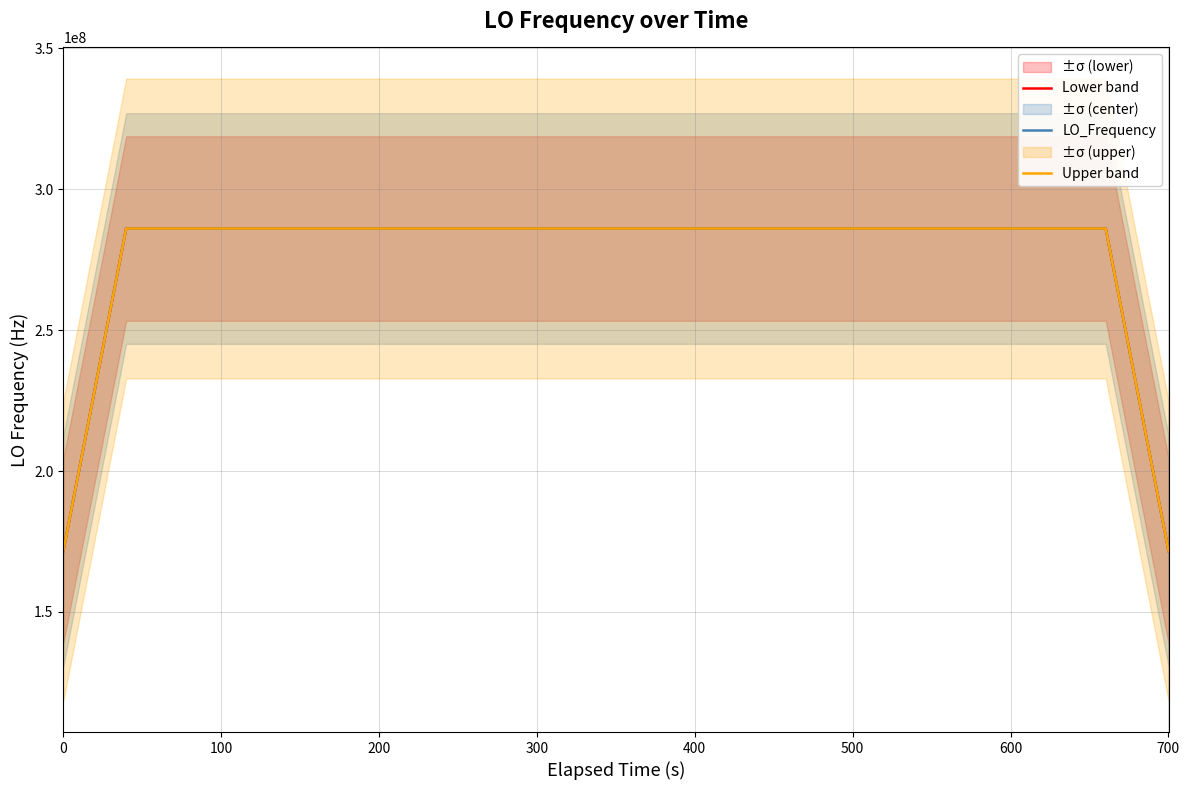

What is the highest value of the Upper band series?

286047009.0